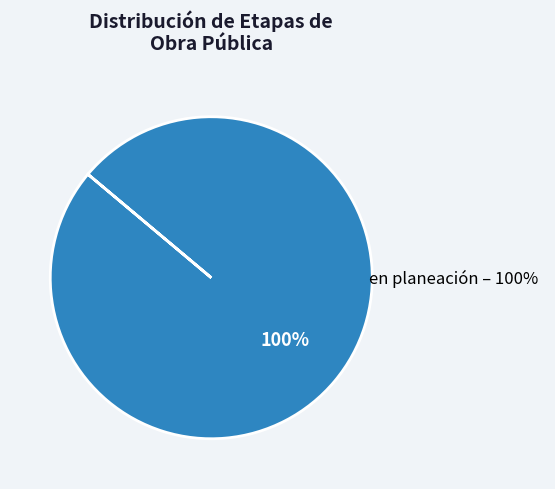

How many segments does this pie chart have?

1